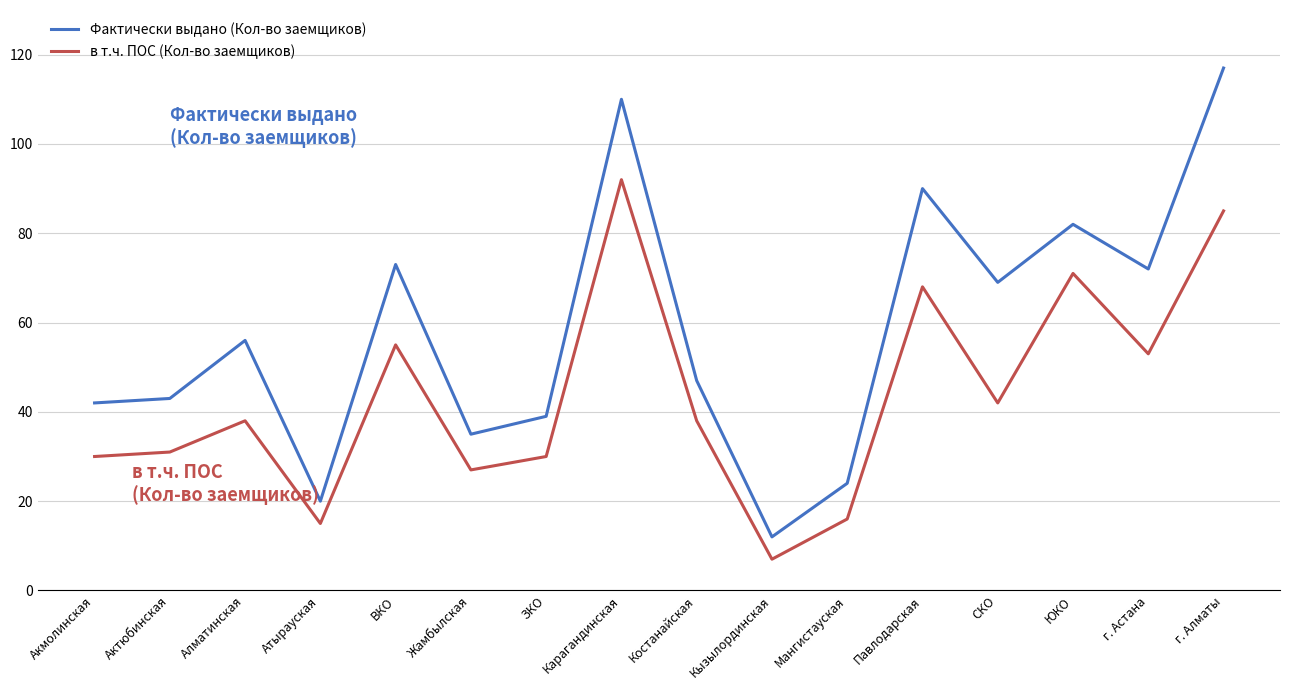

At which category does Фактически выдано (Кол-во заемщиков) reach its first local peak?

Алматинская